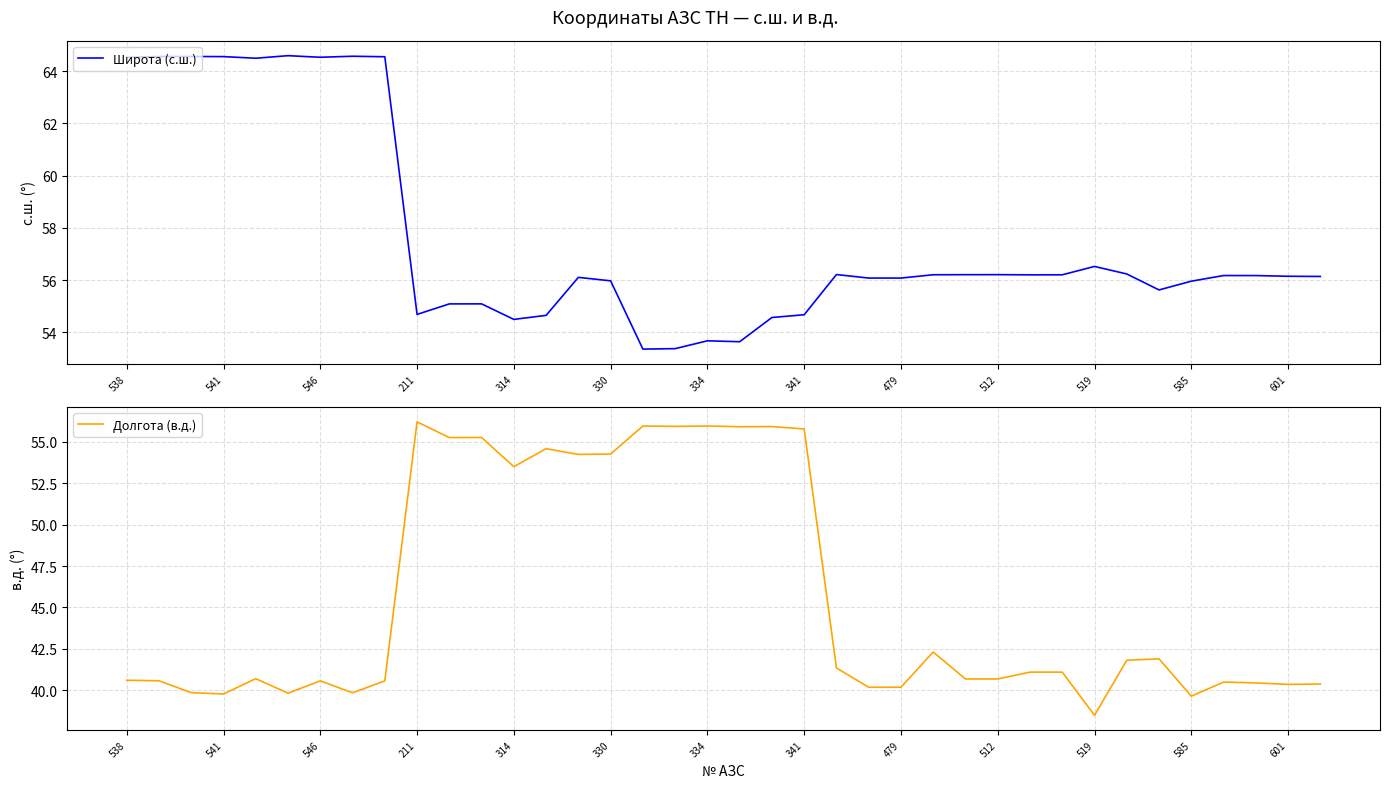

Is it true that Широта (с.ш.) equals 56.0 at 330?

True